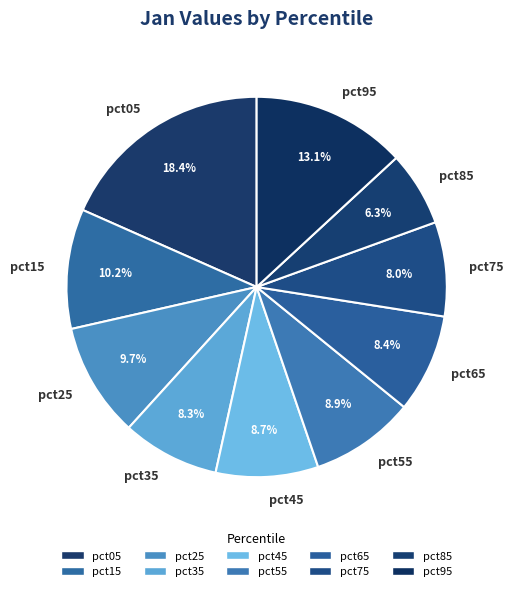

To the nearest percent, what is the difference between the largest and smallest slice percentages?

12%